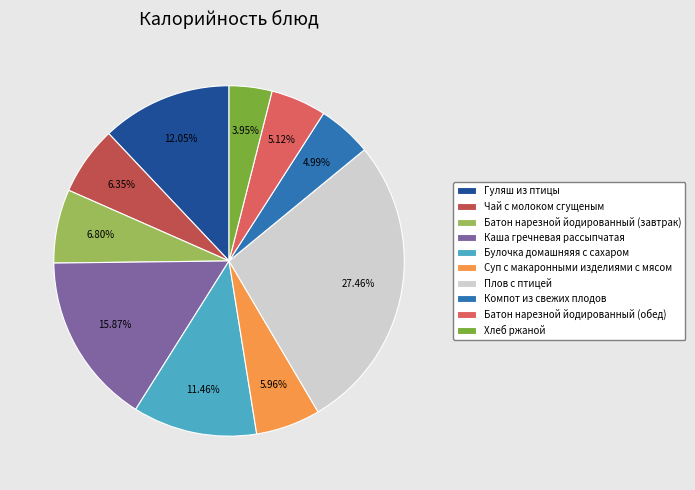

Combined, what portion of the pie is Батон нарезной йодированный (обед) and Хлеб ржаной?

9.1%